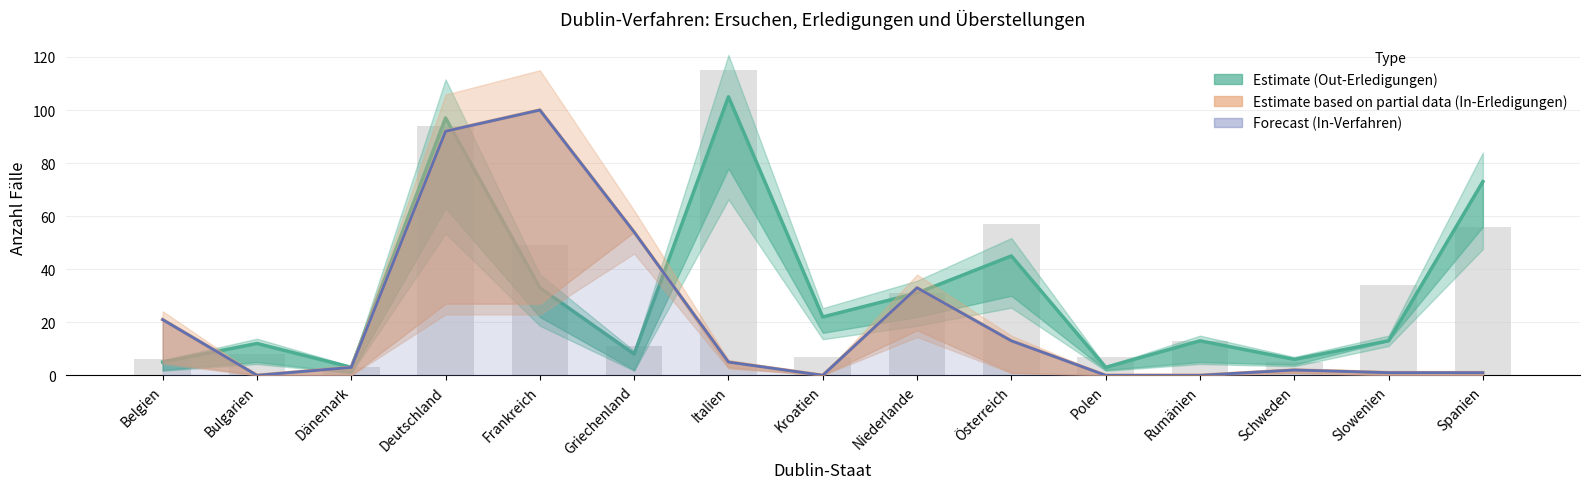

At which label does Out-Verfahren reach its peak?

Italien